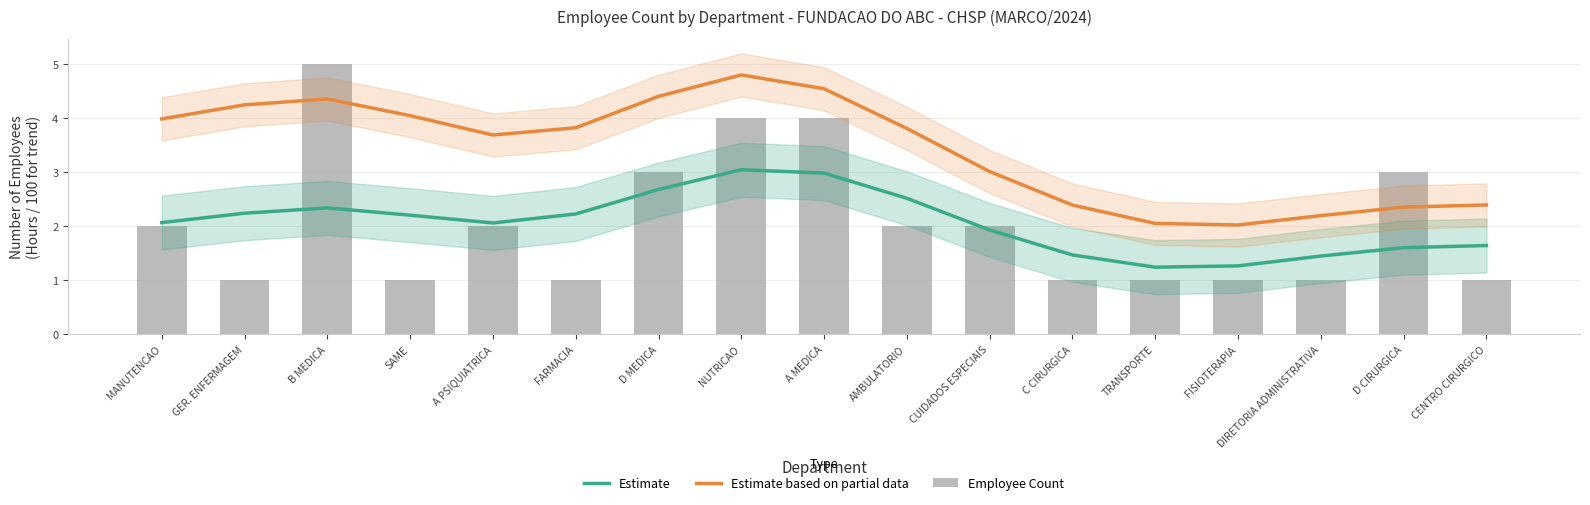

What is the label of the 4th bar from the right?

FISIOTERAPIA